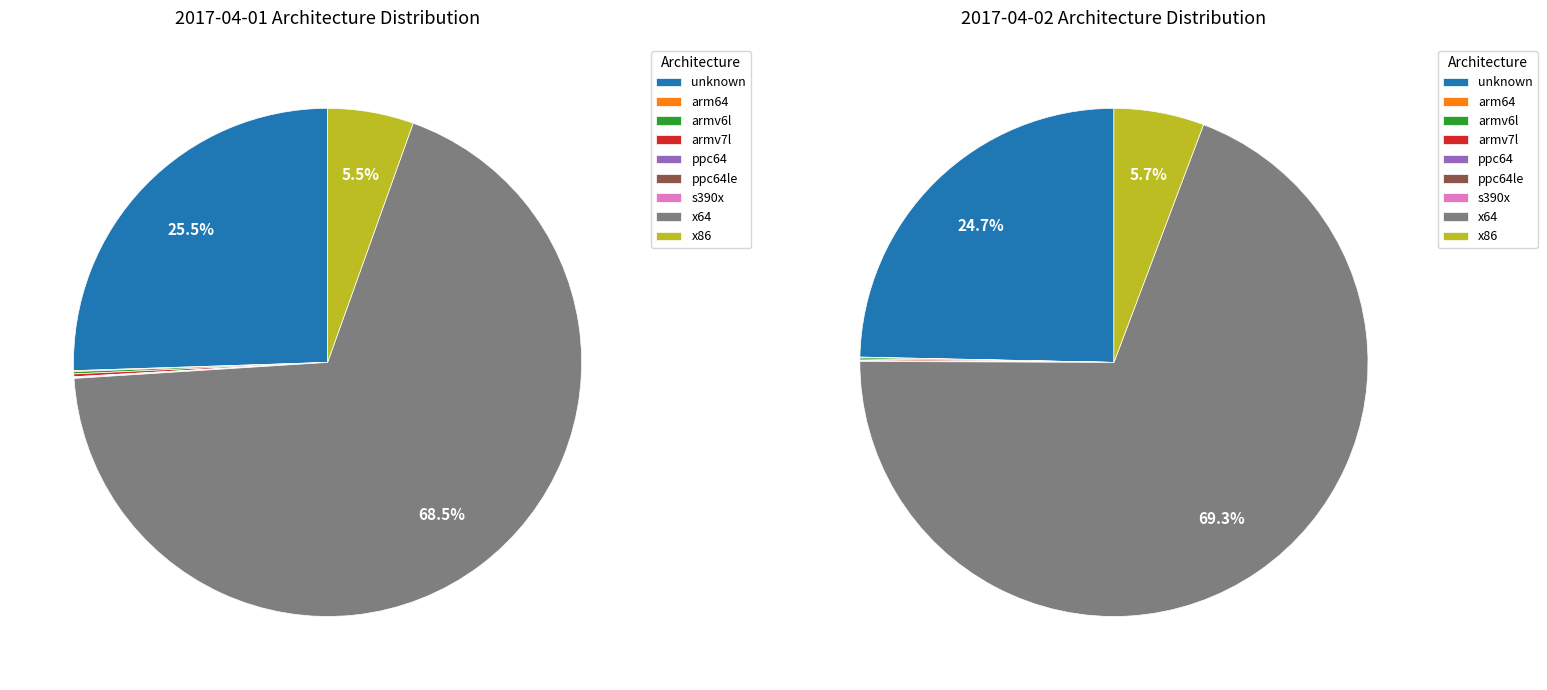

Which category has the smallest portion of the pie?

s390x